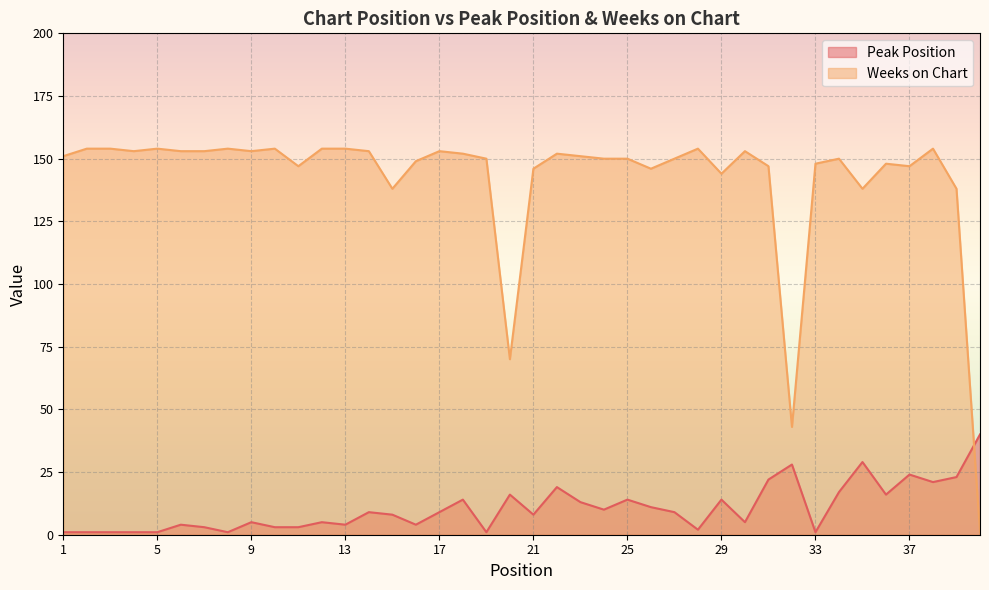

Reading left to right, extract all data points from this chart.

Peak Position: 1	1	1	1	1	4	3	1	5	3	3	5	4	9	8	4	9	14	1	16	8	19	13	10	14	11	9	2	14	5	22	28	1	17	29	16	24	21	23	40
Weeks on Chart: 151	154	154	153	154	153	153	154	153	154	147	154	154	153	138	149	153	152	150	70	146	152	151	150	150	146	150	154	144	153	147	43	148	150	138	148	147	154	138	1